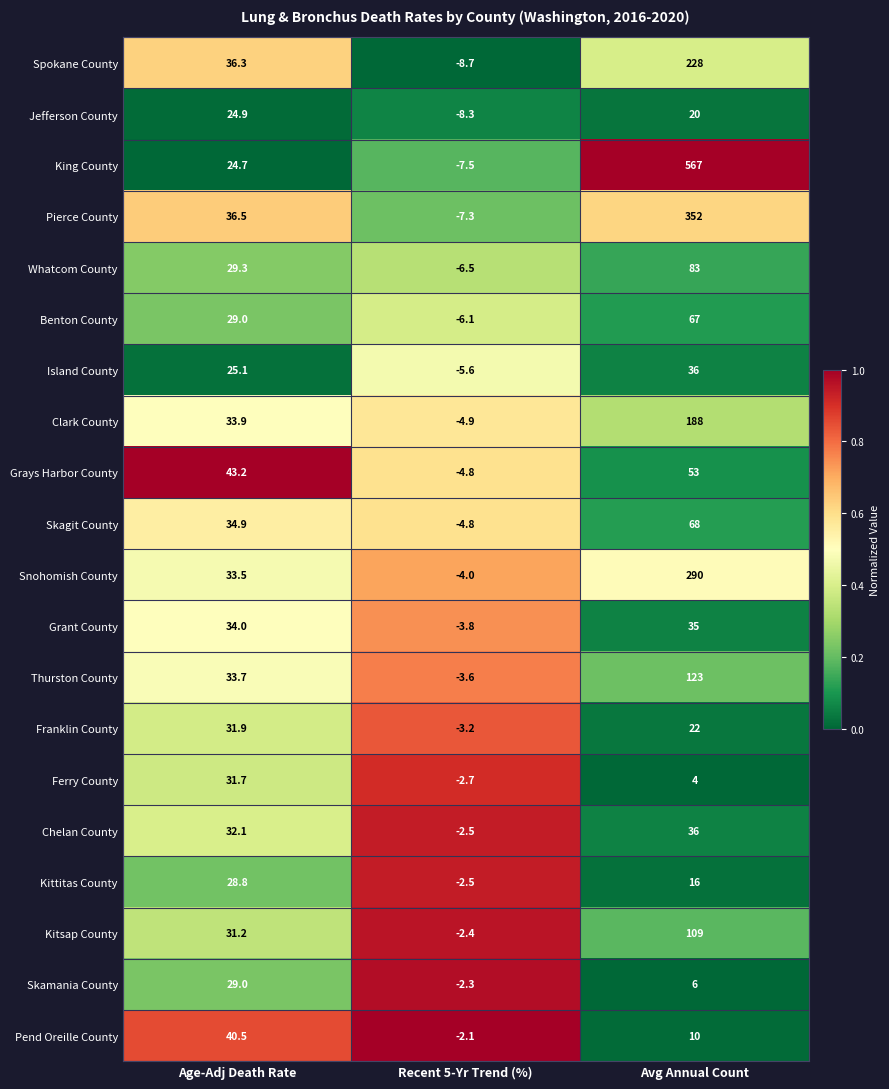

Count the Snohomish County values in the range -4 to 290.

3